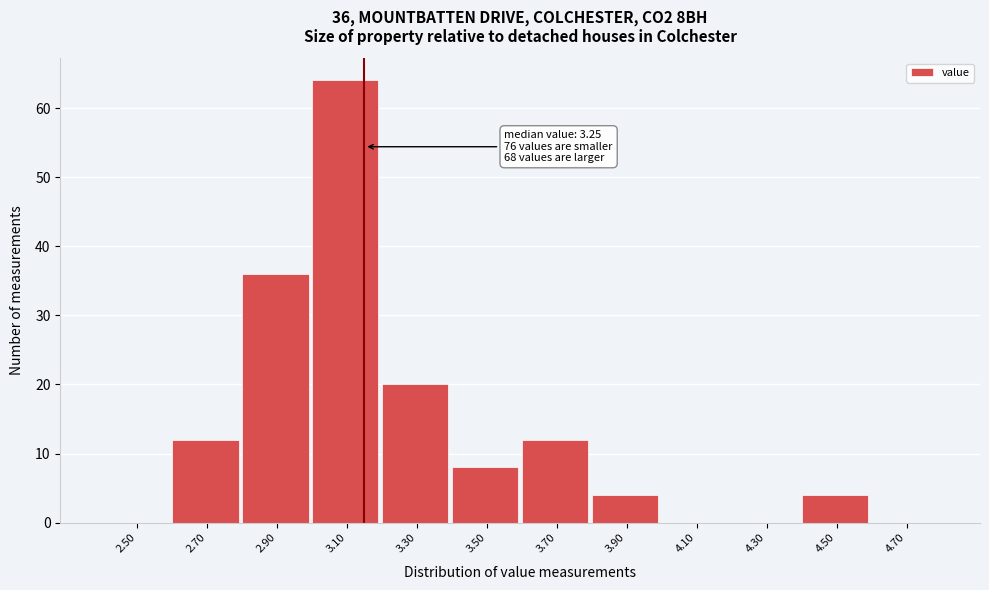

Reading left to right, transcribe all the data shown in this chart.

2.50=0	2.70=12	2.90=36	3.10=64	3.30=20	3.50=8	3.70=12	3.90=4	4.10=0	4.30=0	4.50=4	4.70=0